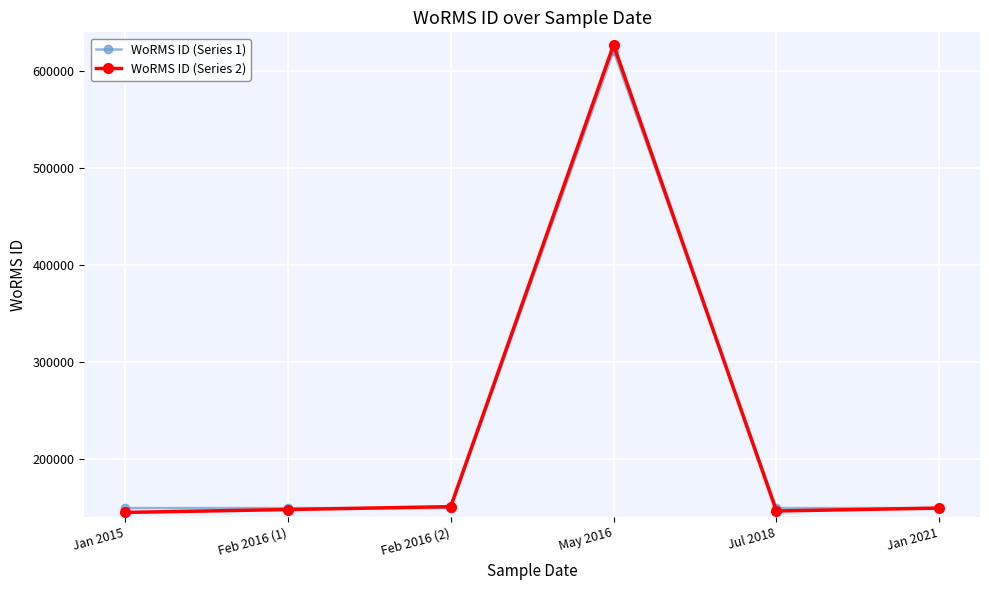

Which category has the highest value in the WoRMS ID (Series 1) series?

May 2016